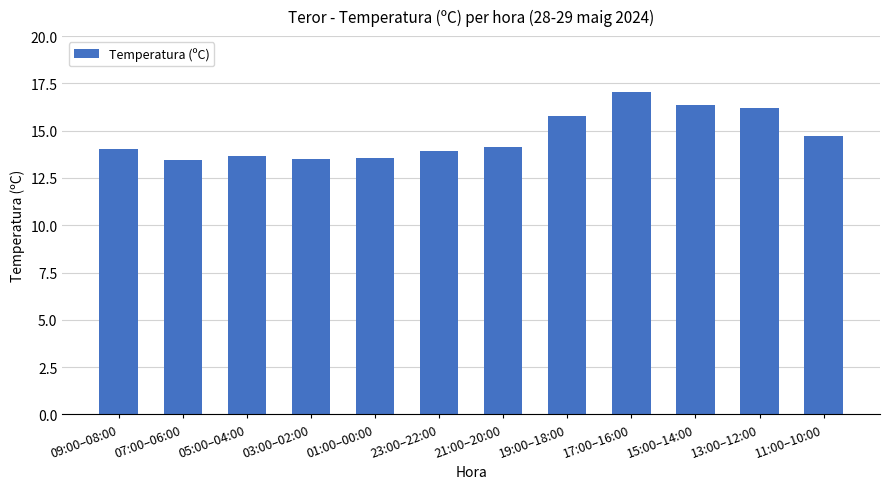

What is the approximate value at 11:00–10:00?

14.7